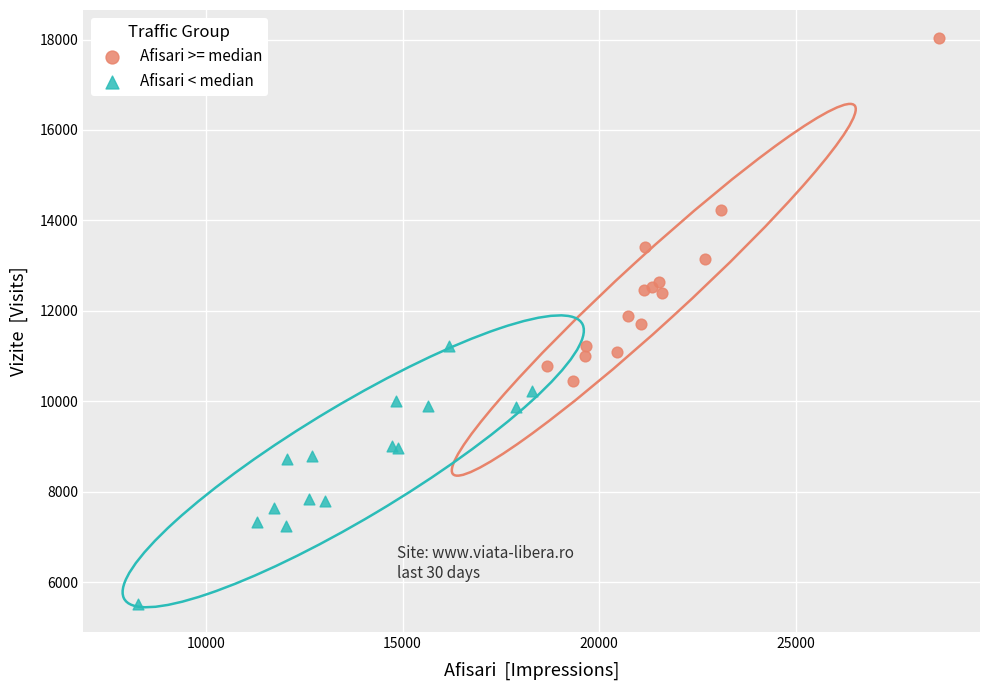

Which series has the widest spread of Y values?

Afisari >= median